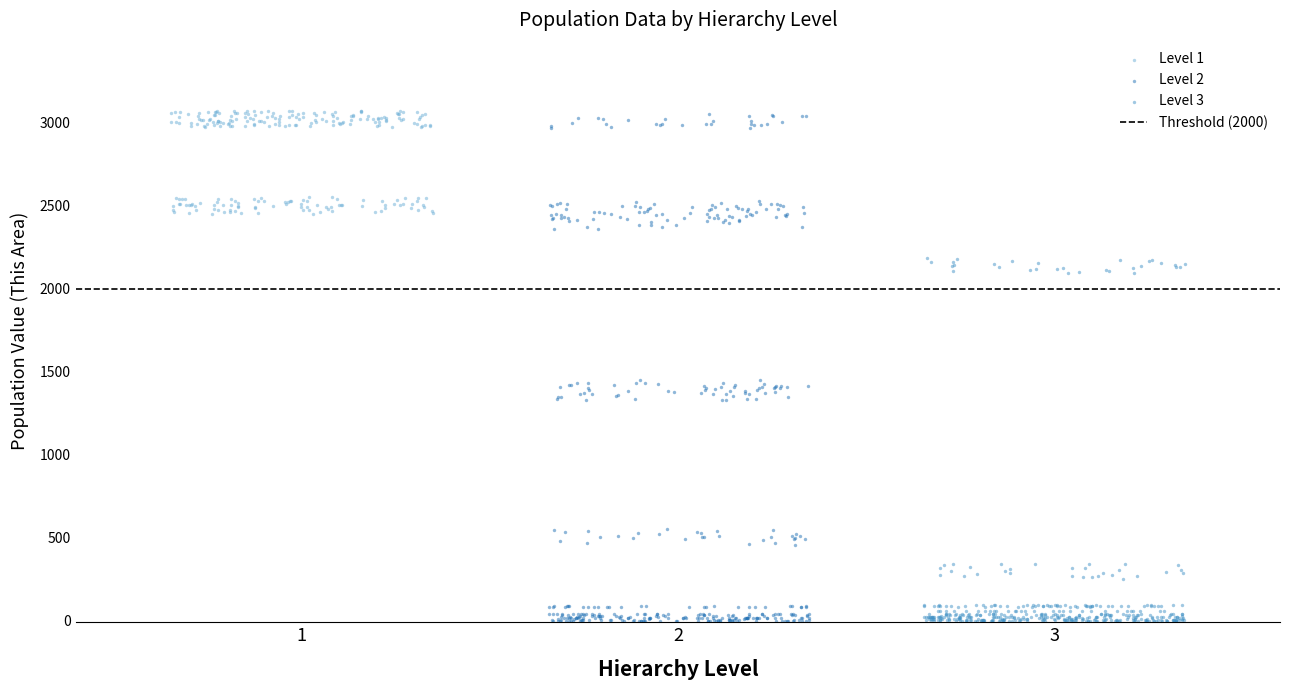

Which series has the widest spread of Y values?

Level 2